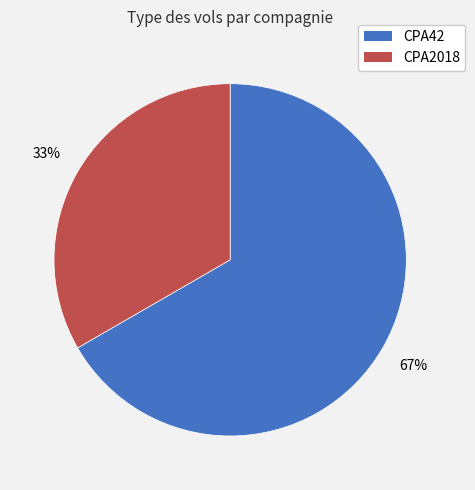

Is it true that CPA42 is 67% of the pie?

True